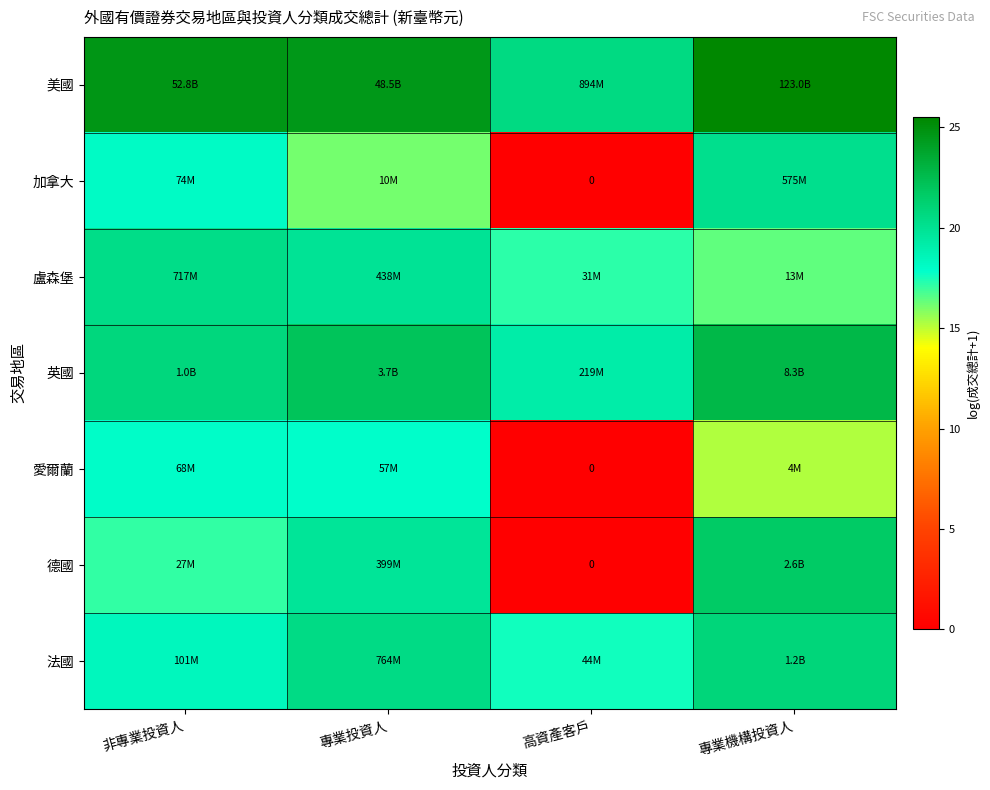

At which label does 德國 first exceed 19?

專業投資人